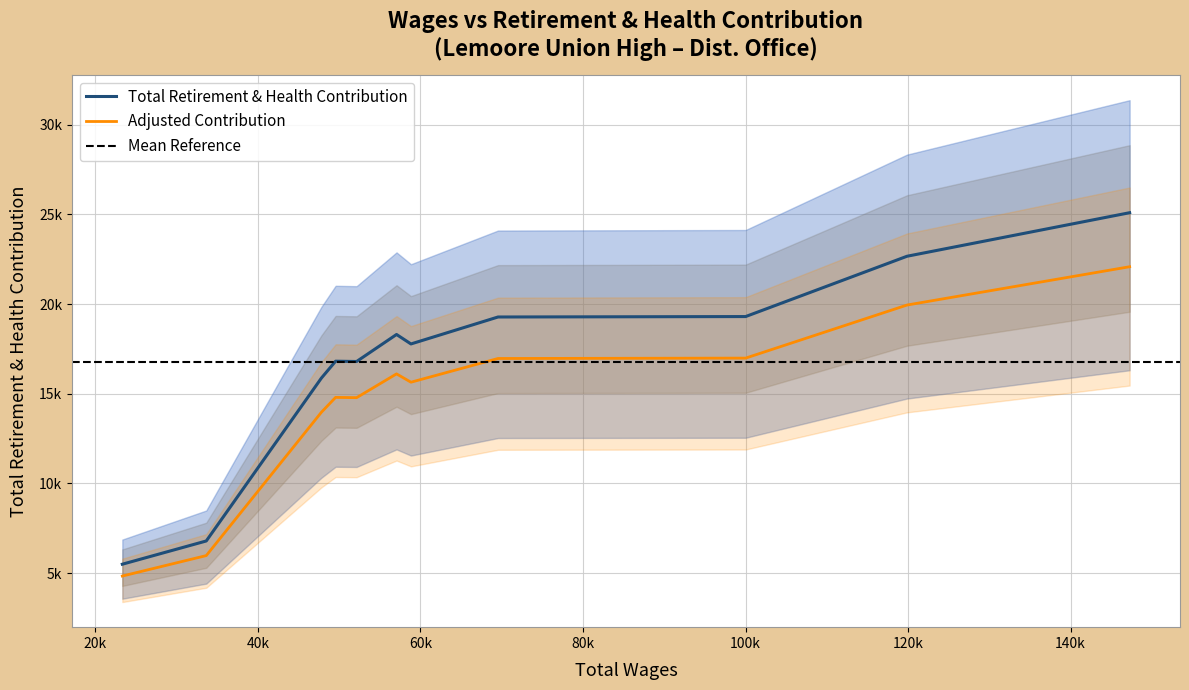

What is the difference between the values at 52141 and 100011?

2506